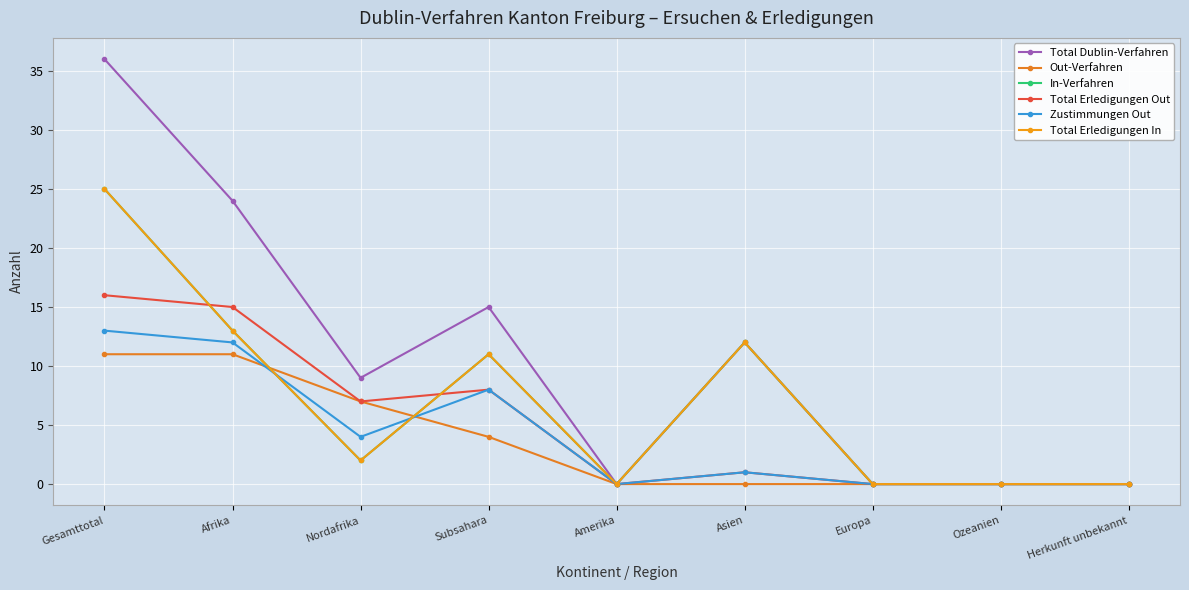

Is this an area chart (filled region under the line)?

No